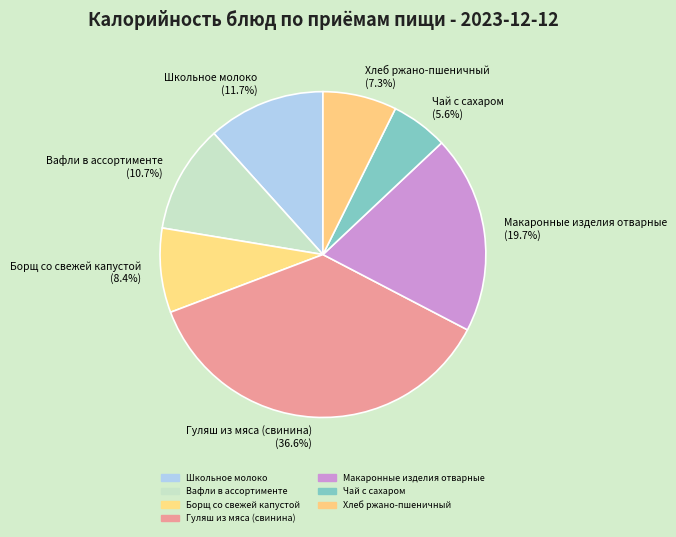

What percentage is the Школьное молоко slice, to the nearest percent?

12%